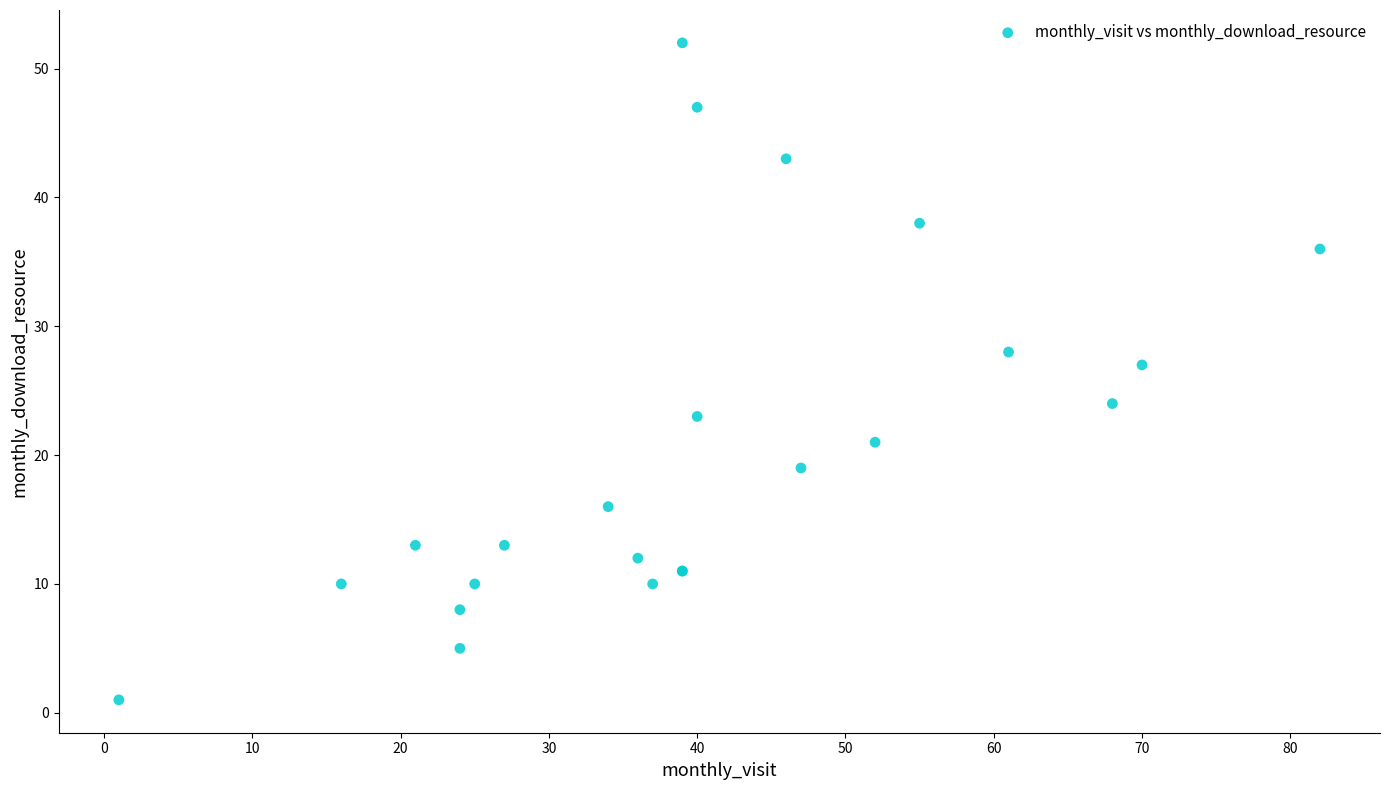

What Y value in the scatter plot is closest to 26?

27